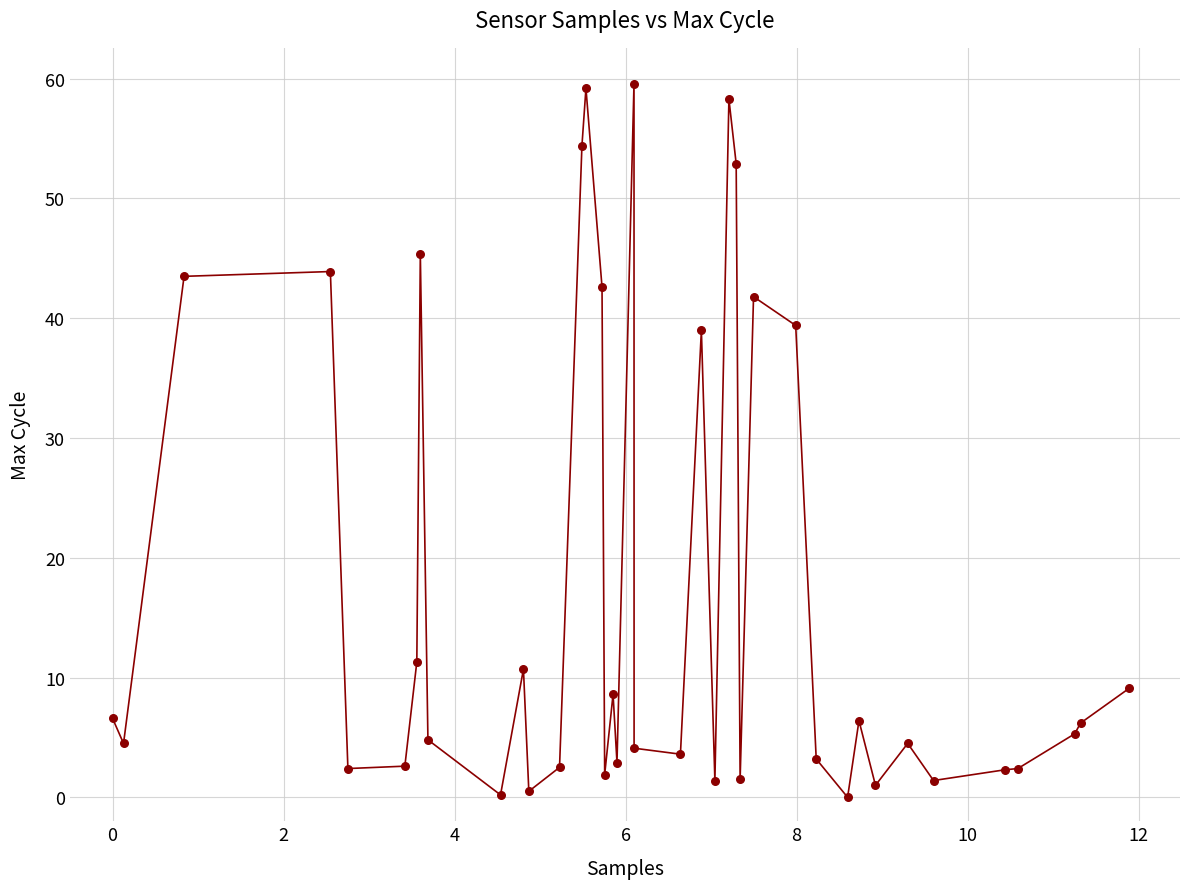

What is the maximum value shown in the chart?

59.6